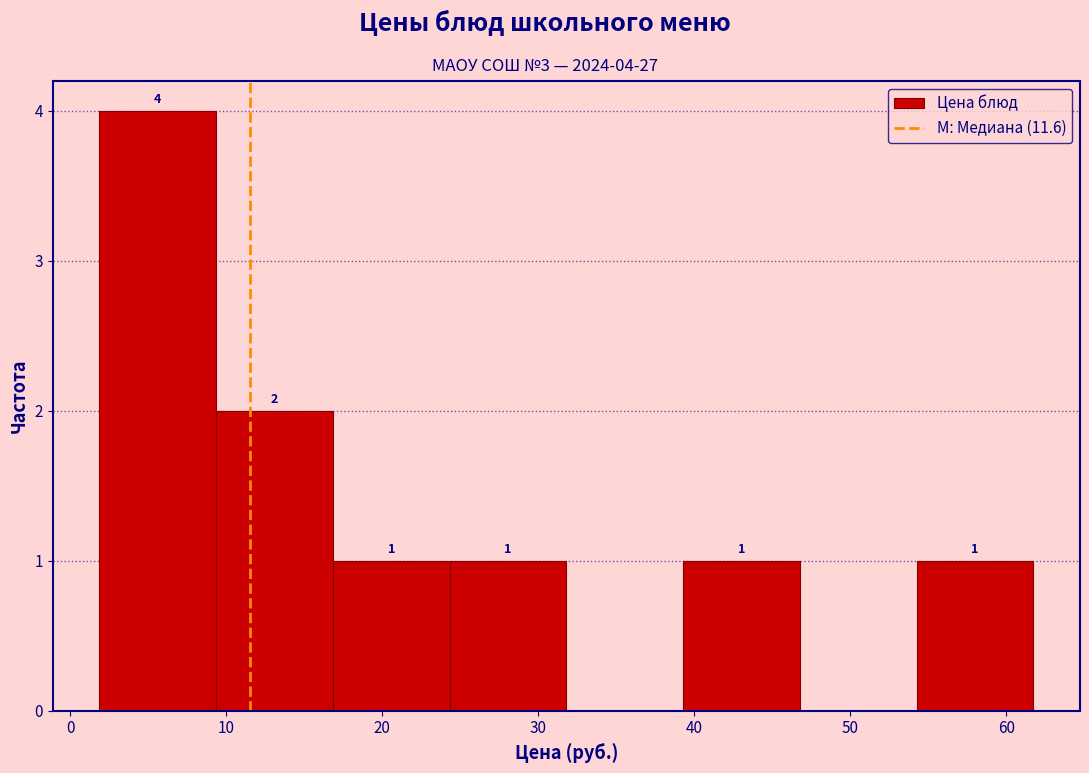

Which range on the x-axis has the tallest bar?

2 to 9